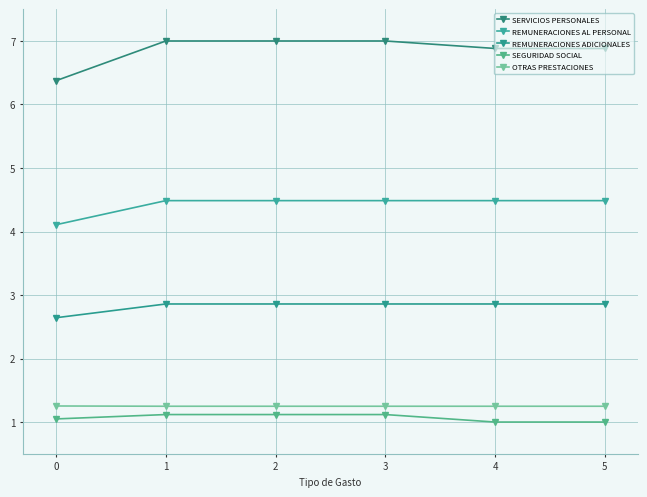

What is the sum of the SERVICIOS PERSONALES values at 1 and 3?

14.0